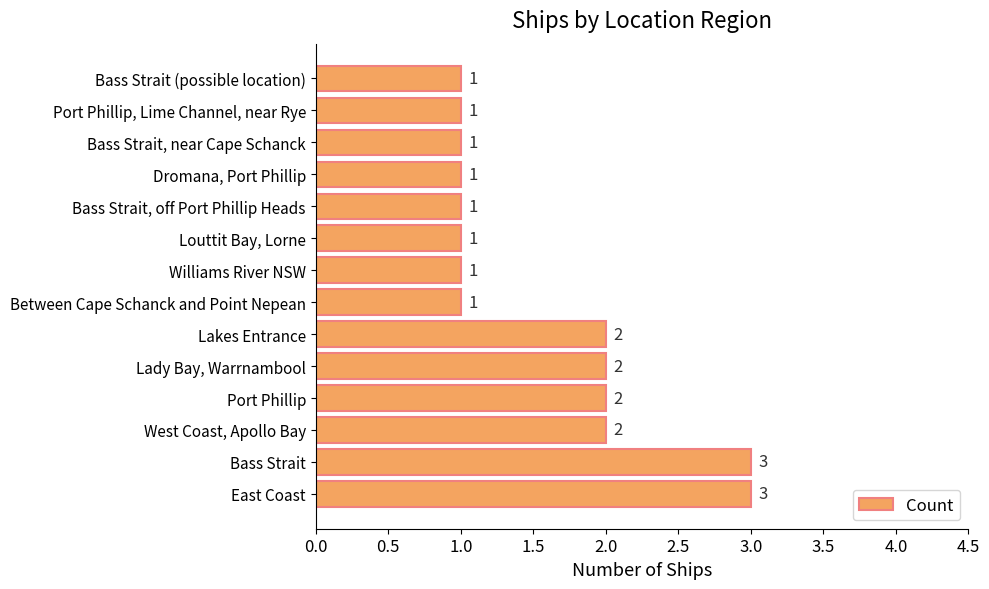

Reading bottom to top, extract all data points from this chart.

3	3	2	2	2	2	1	1	1	1	1	1	1	1